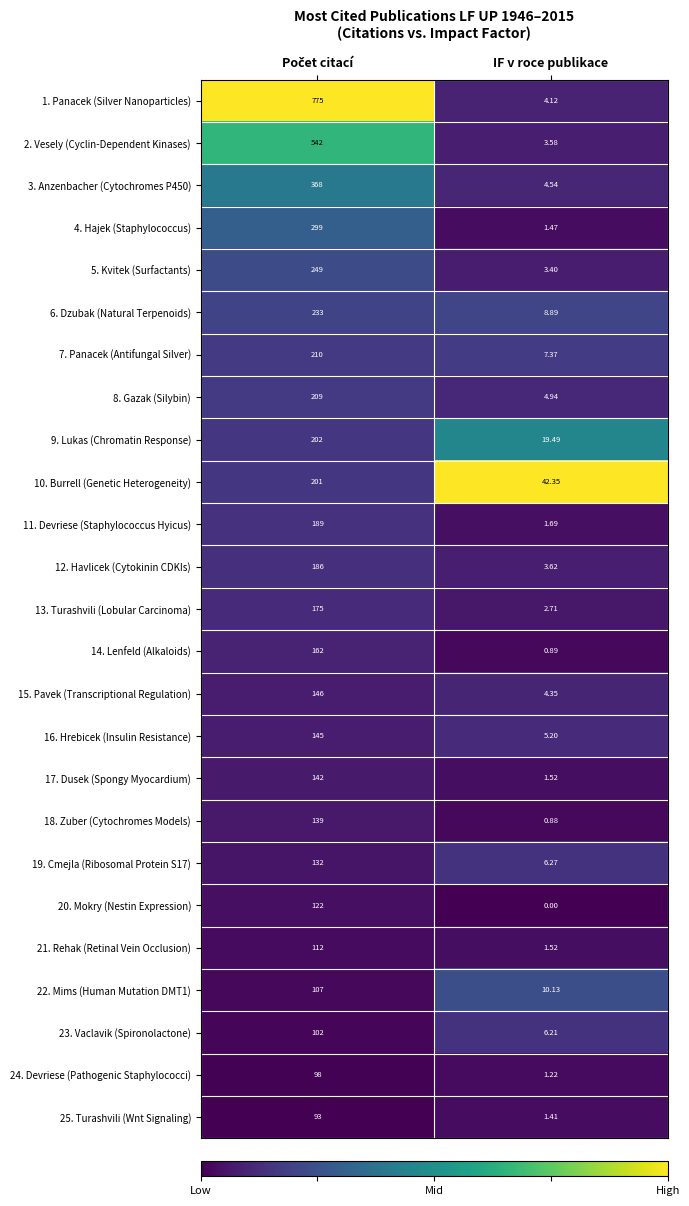

At which label does 12. Havlicek (Cytokinin CDKIs) reach its minimum?

IF v roce publikace